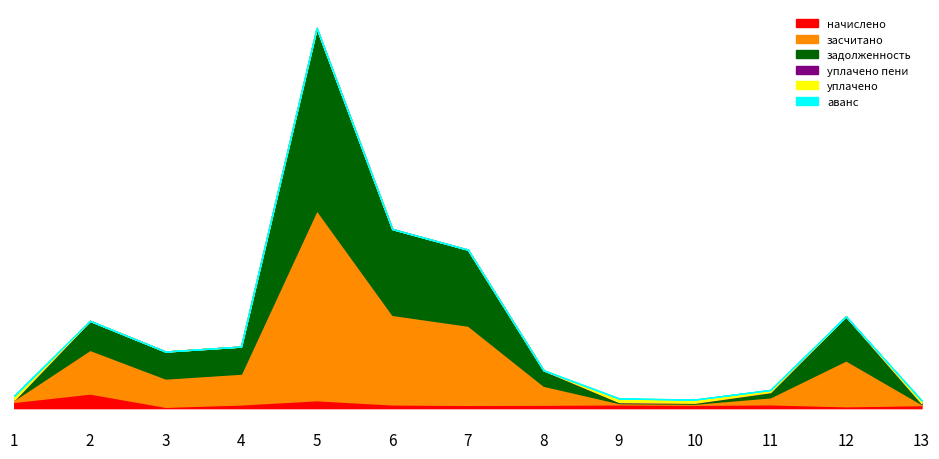

Reading left to right, transcribe all the data shown in this chart.

начислено: 4128.0	9627.4	892.8	2462.4	5227.2	2462.4	2179.2	2306.4	2491.2	2217.6	2536.8	1262.4	2018.4
засчитано: 1376.0	28657.1	18577.6	20213.2	124773.4	58777.4	52017.6	12426.9	830.4	739.2	4597.9	30133.4	672.8
задолженность: 0.0	19029.7	17684.8	17750.8	119546.2	56315.0	49838.4	10120.5	674.7	600.6	3435.2	28871.0	546.6
уплачено пени: 0.0	0.0	0.0	0.0	0.0	0.0	0.0	0.0	0.0	0.0	0.0	0.0	0.0
уплачено: 2752.0	0.0	0.0	0.0	0.0	0.0	0.0	0.0	2335.5	2079.0	1374.1	0.0	1892.2
аванс: 0.0	0.0	0.0	0.0	0.0	0.0	0.0	0.0	0.0	0.0	0.0	0.0	0.0